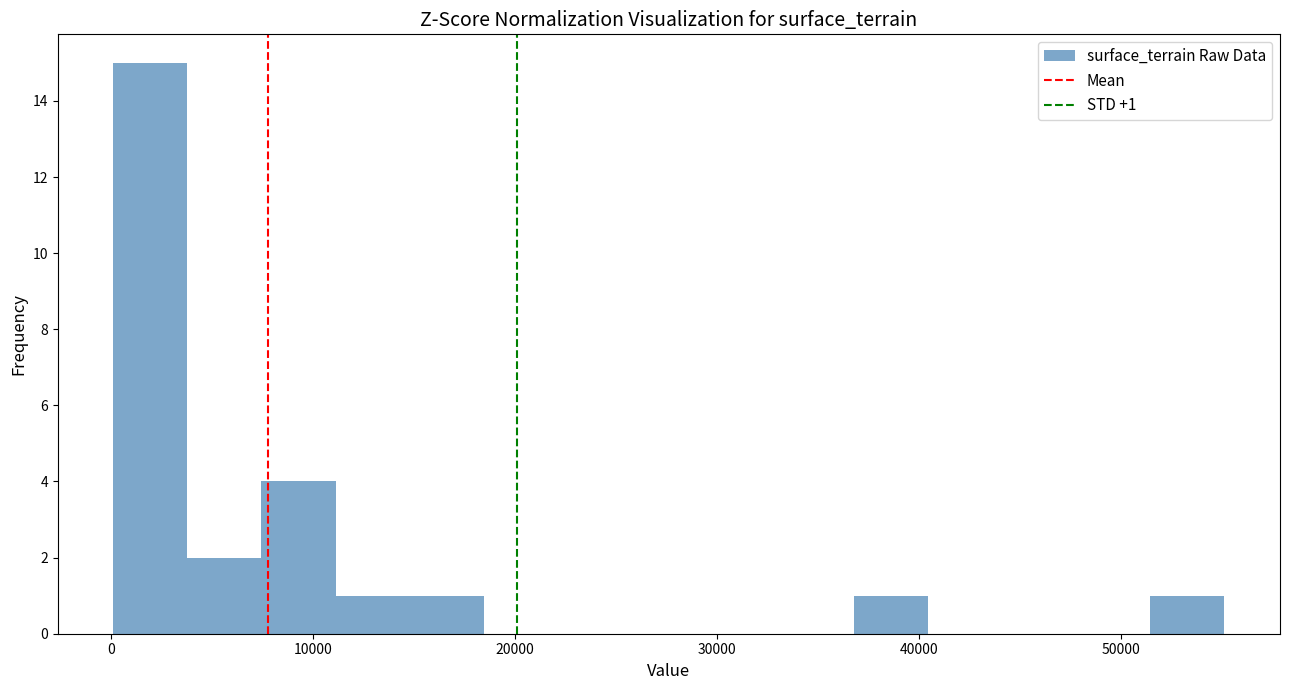

Read against the x-axis, roughly where is the centre of the tallest bar?

2000